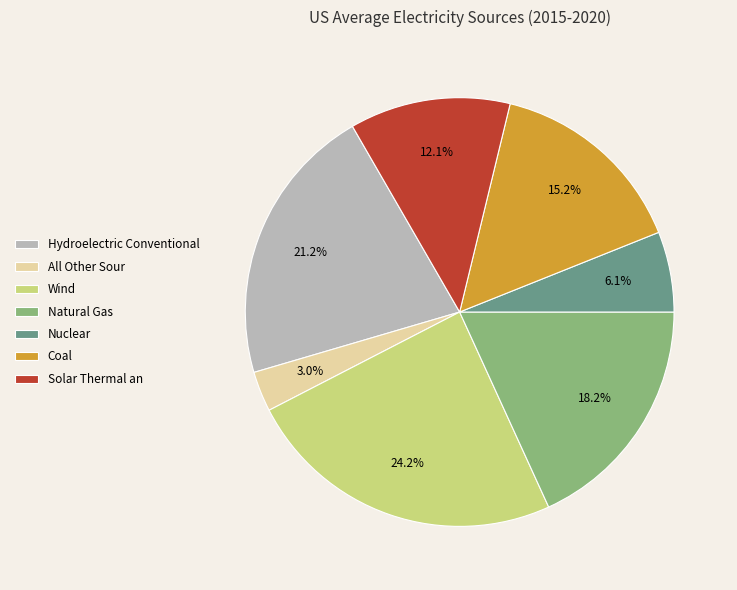

Between Solar Thermal an and Nuclear, which is larger?

Solar Thermal an